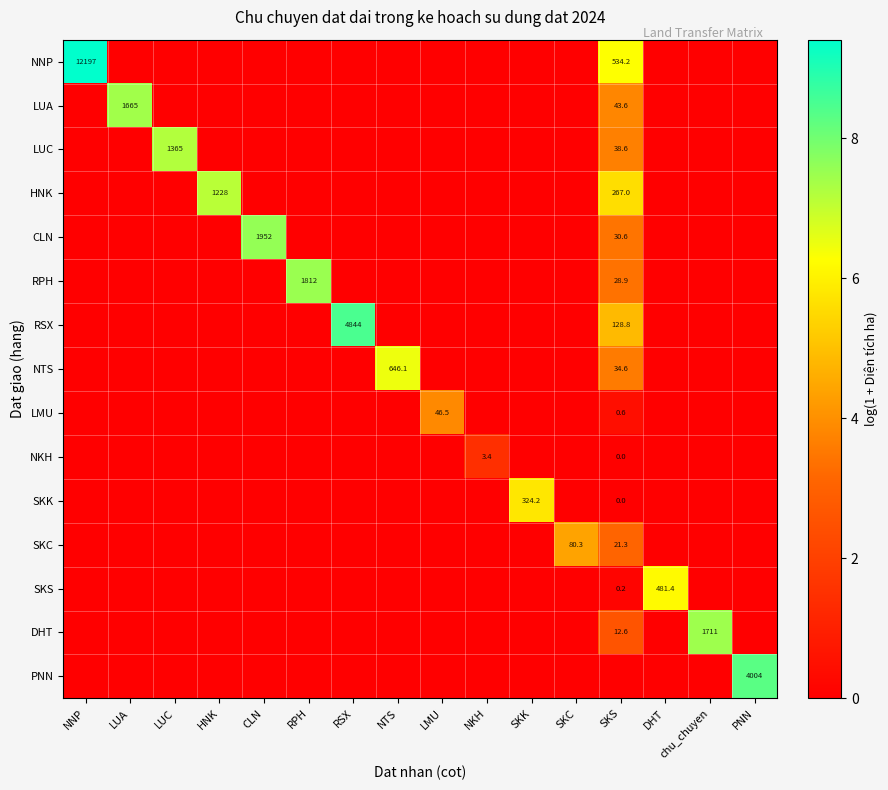

Where is LUA nearest to the value 3?

SKS